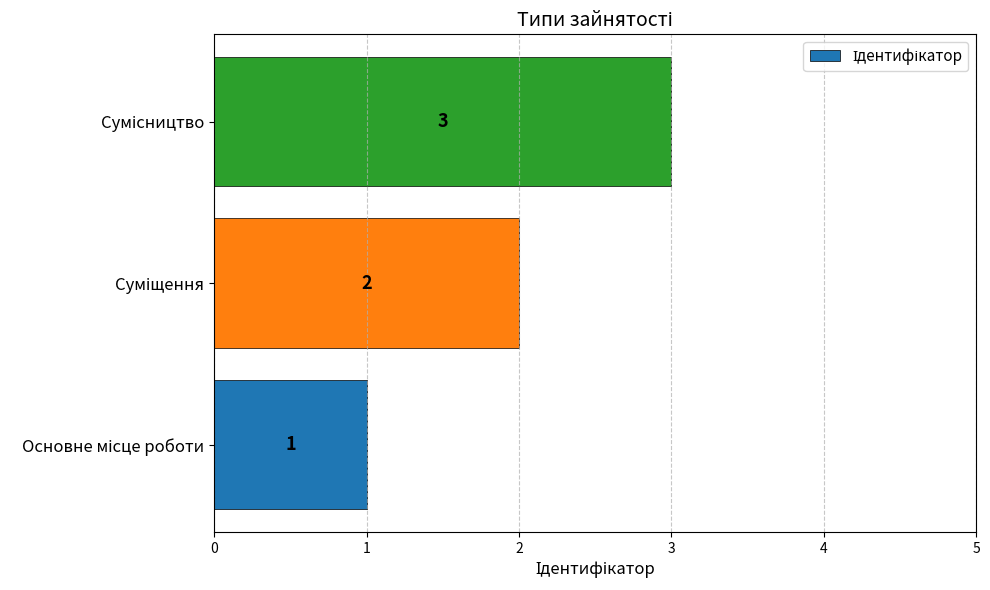

Are the bars horizontal?

Yes